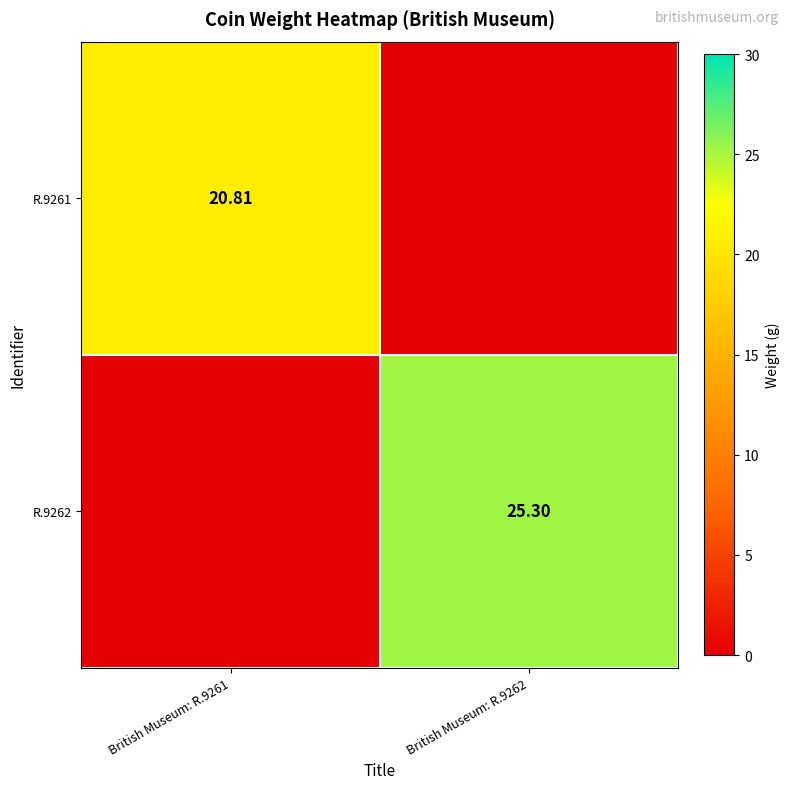

What is the total value across all series at British Museum: R.9261?

20.8